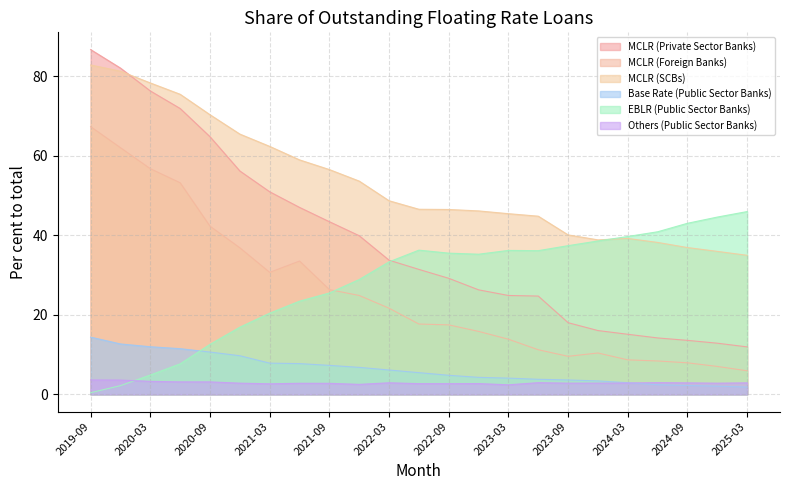

What is the difference between the second highest and minimum values in the Base Rate (Public Sector Banks) series?

10.8